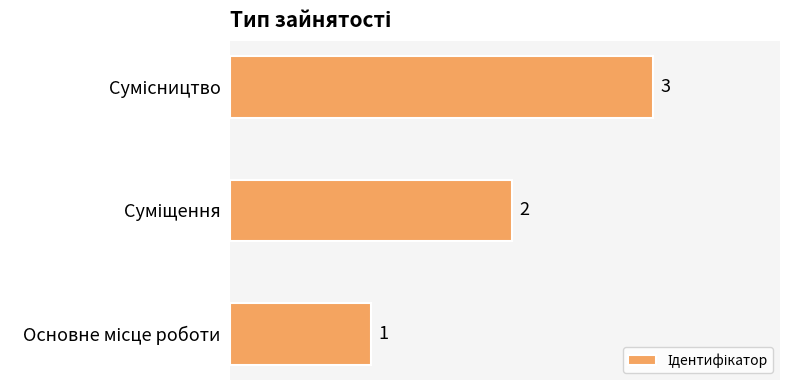

What is the sum of all values?

6